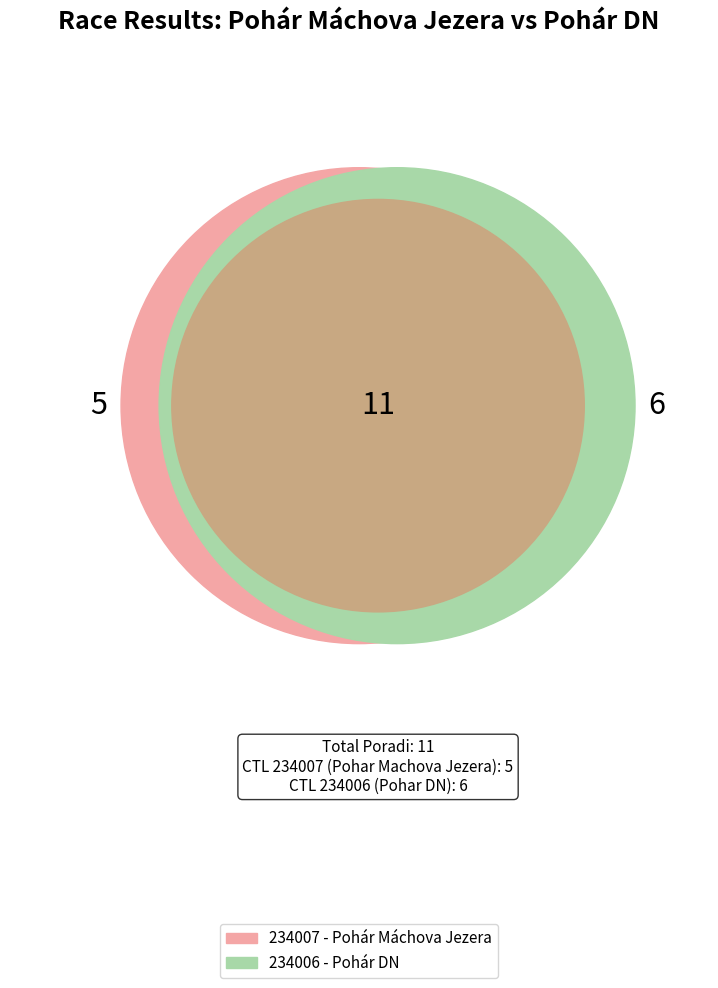

Rank the categories by value from lowest to highest.

234007, 234006